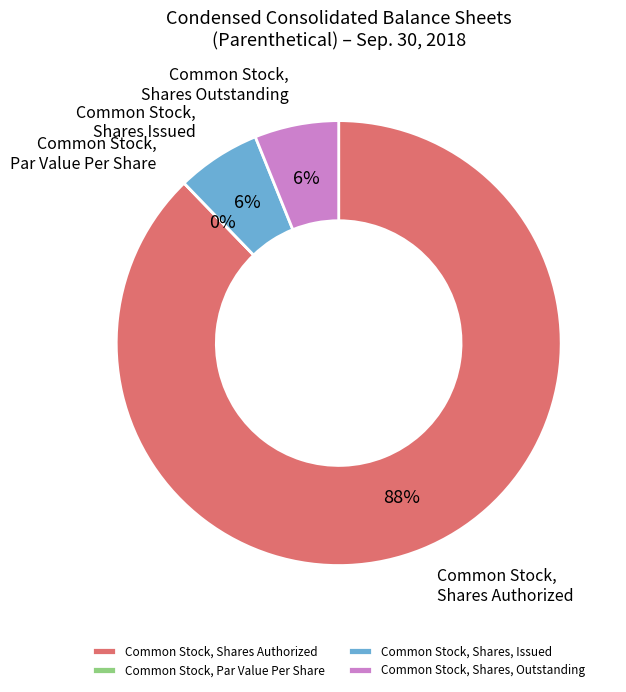

To the nearest percent, what is the difference between the Common Stock, Shares Authorized and Common Stock, Par Value Per Share slice percentages?

88%